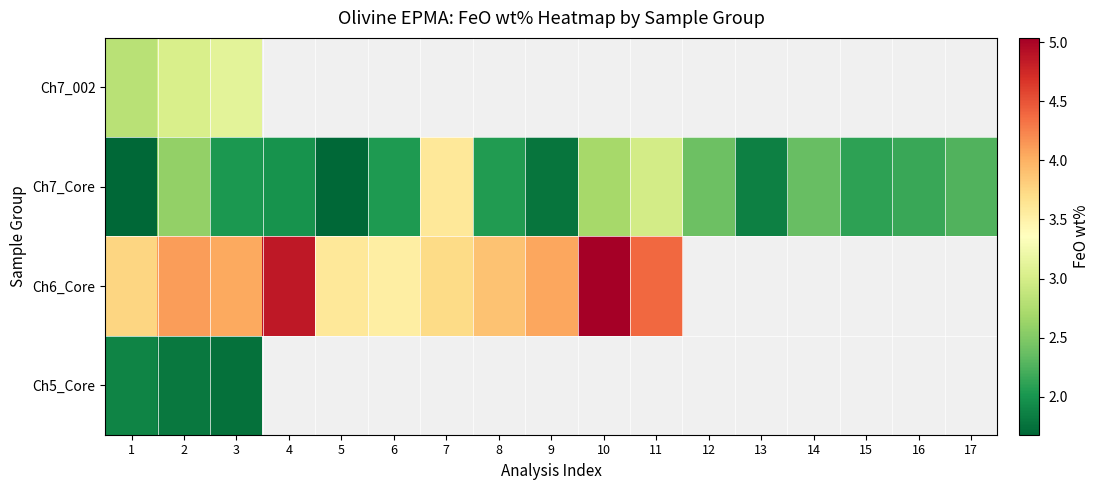

List the series in order of their peak value, lowest first.

Ch5_Core, Ch7_002, Ch7_Core, Ch6_Core